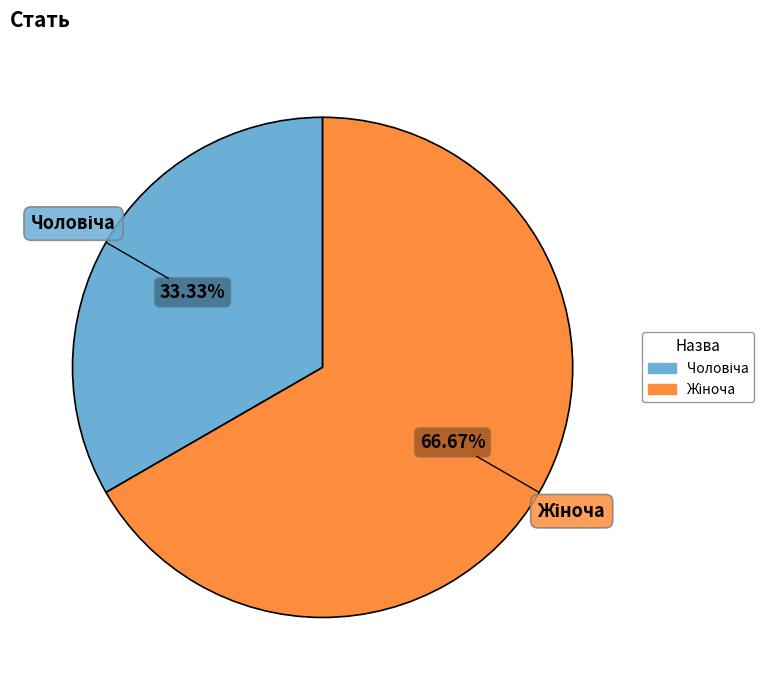

Is there any slice that represents more than half of the pie?

Yes